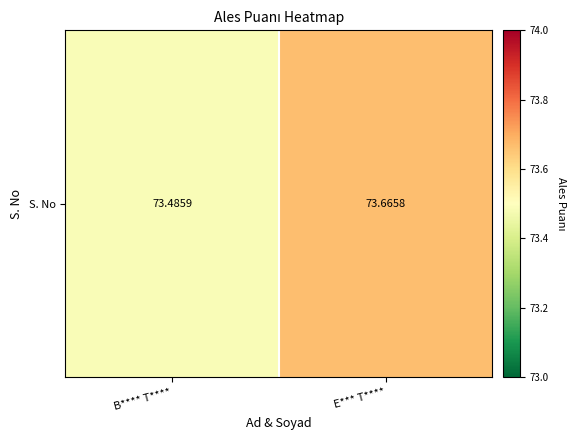

What is the change in value from B**** T**** to E*** T****?

+0.2